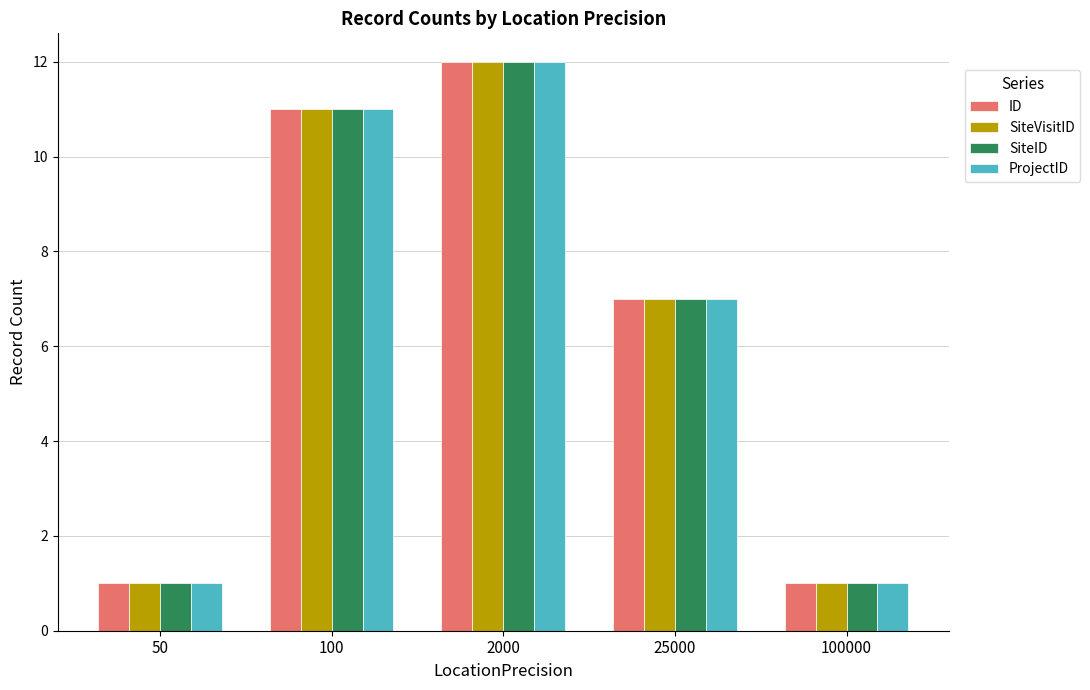

How many data points does each series have?

5